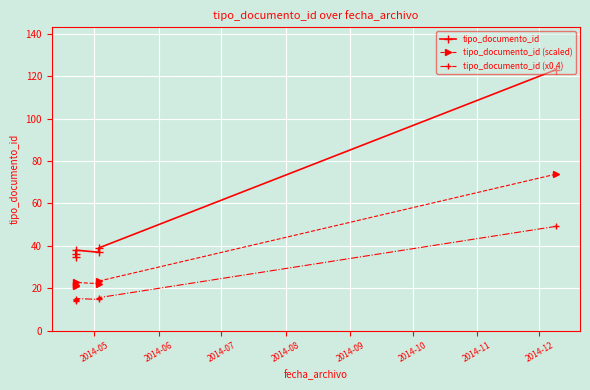

What is the value of the tipo_documento_id (x0.4) point at the 2nd from the left?

14.4